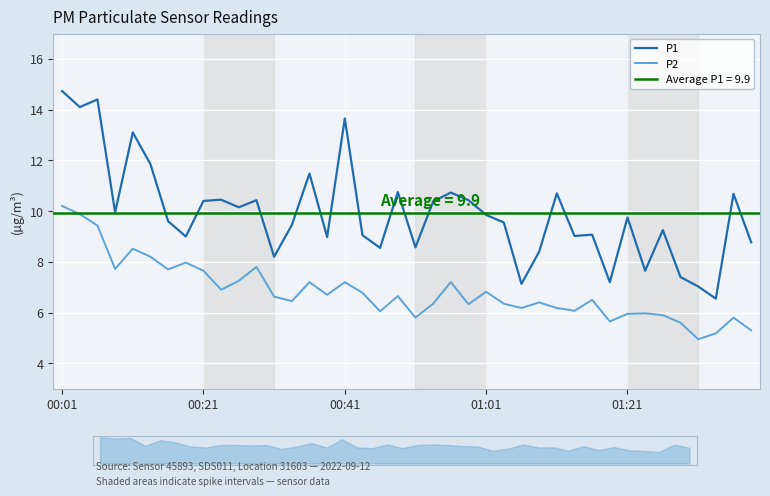

Rank the series by their average value, from highest to lowest.

P1, P2